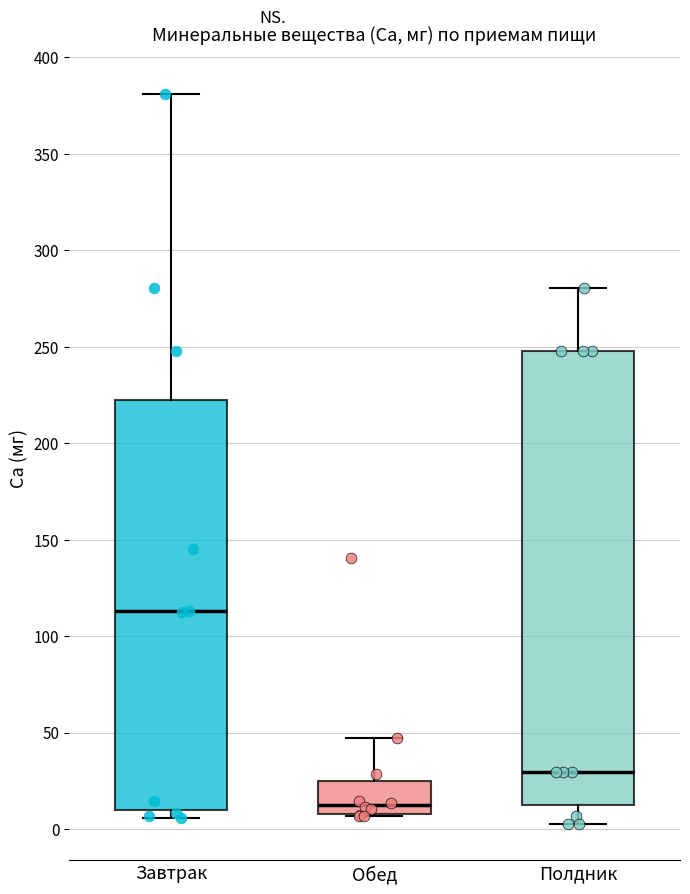

Reading left to right, read every box against the y-axis: the position of its median line, the range the box covers, and the ends of its whiskers. The values are not printed on the chart, so give them approximately, as read against the axis.

Завтрак: median 115, box 10 to 220, whiskers 5 to 380
Обед: median 15, box 10 to 25, whiskers 5 to 45
Полдник: median 30, box 15 to 250, whiskers 5 to 280